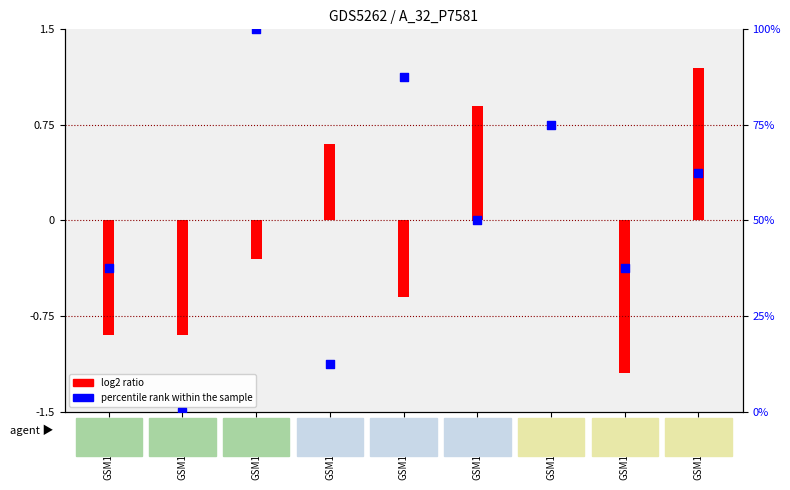

Between GSM1151941 and GSM1151949, which is larger?

GSM1151949